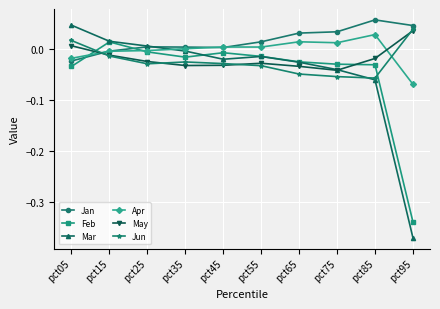

Is it true that May equals -0.1 at pct35?

False